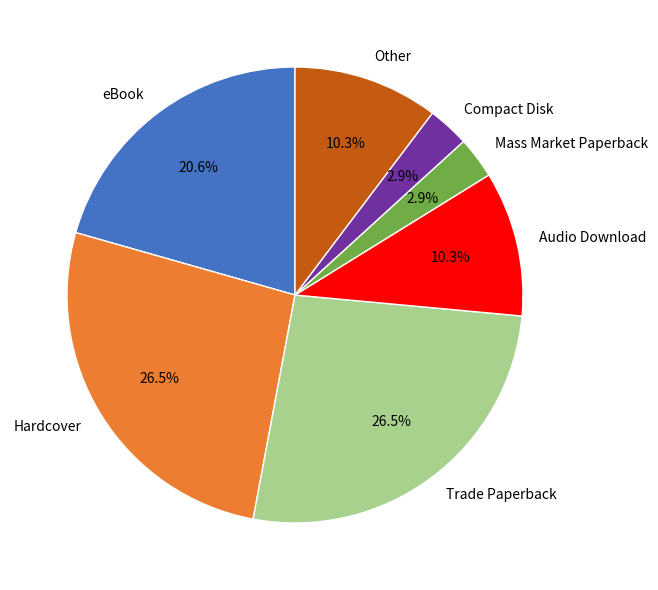

Between Mass Market Paperback and eBook, which is larger?

eBook